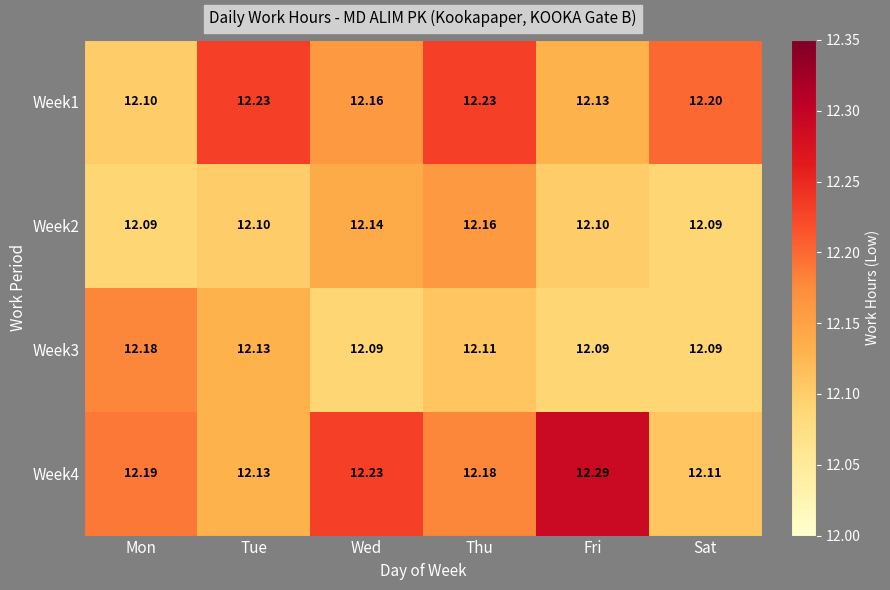

Is the value of Week3 at Fri greater than the value of Week1 at Wed?

No